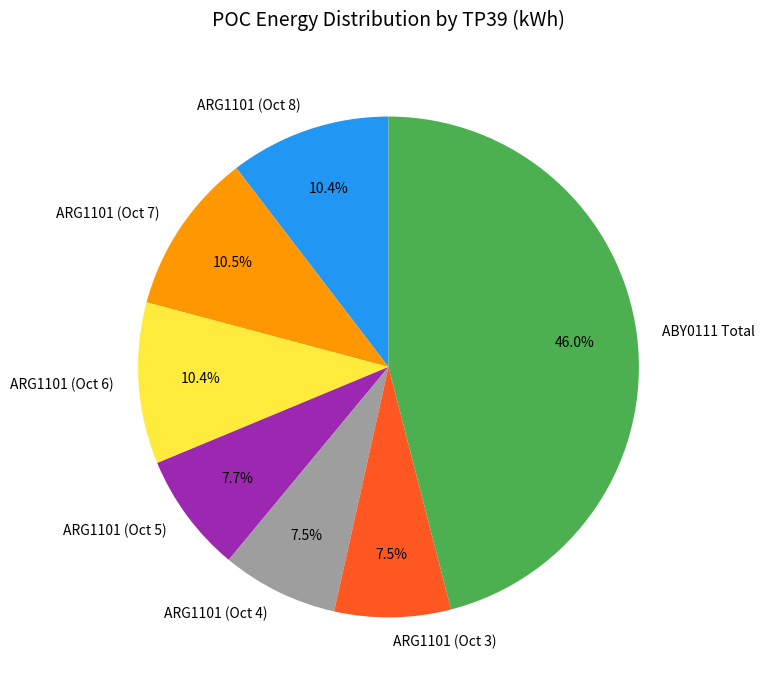

Does ARG1101 (Oct 4) account for over 50% of the chart?

No